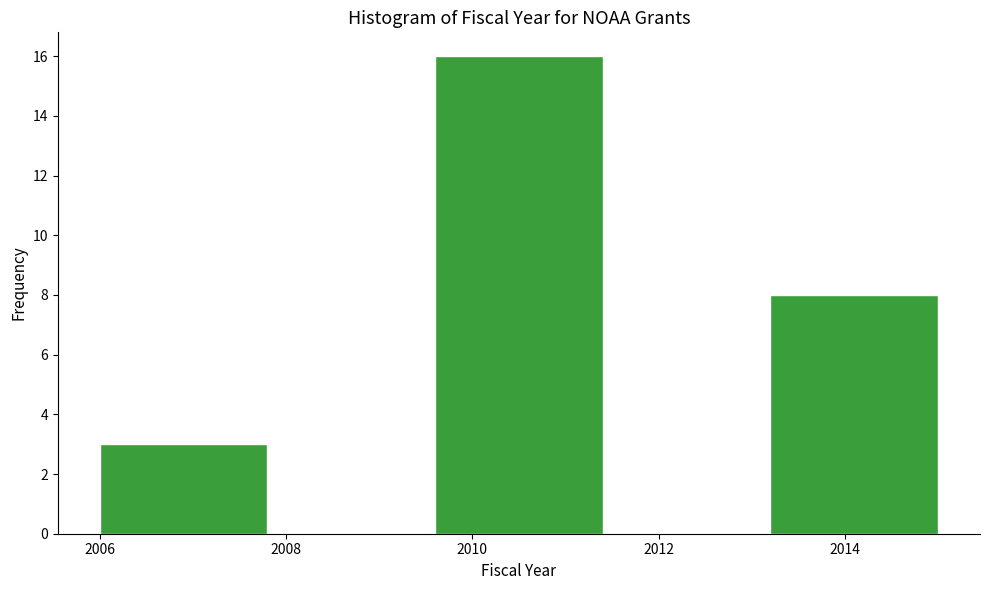

What is the height of the bar covering 2009.6 to 2011.4 on the x-axis? The values are not printed on the chart, so give them approximately, as read against the axis.

16